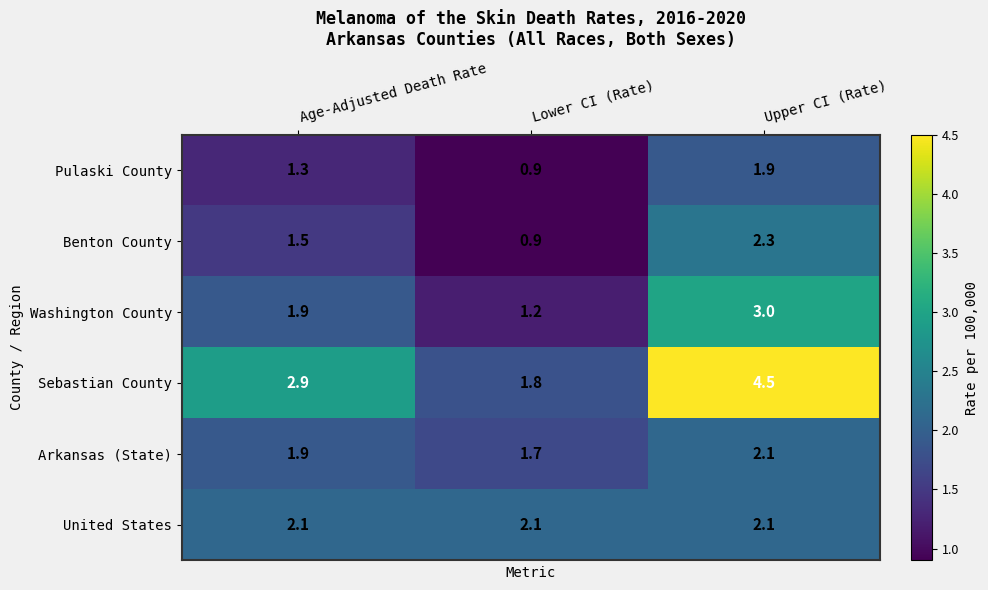

True or false: Pulaski County has a value of 0.9 at Lower CI (Rate).

True